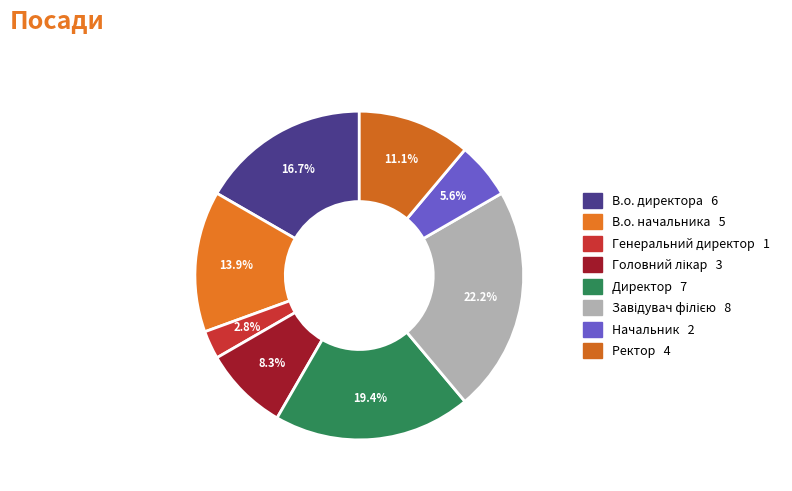

How many segments does this pie chart have?

8